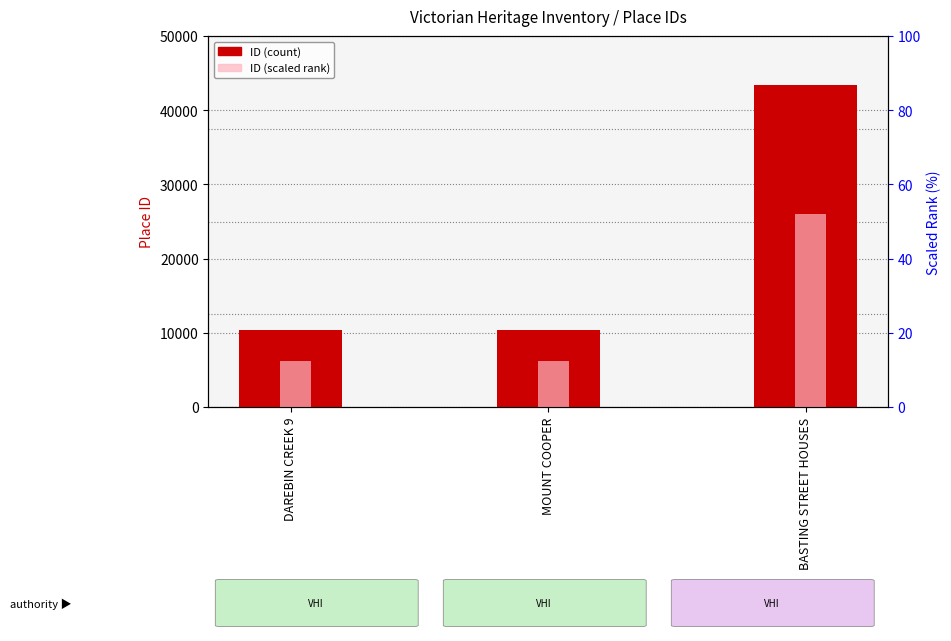

What is the label of the 2nd bar from the right?

MOUNT COOPER